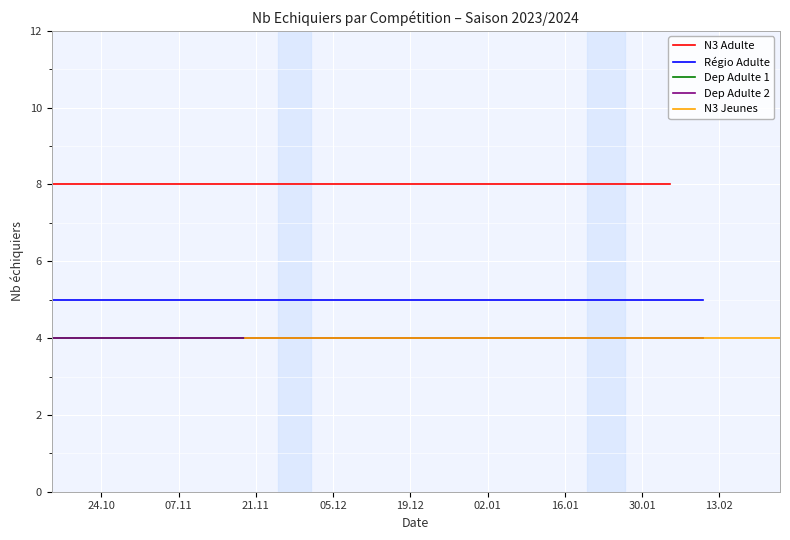

True or false: N3 Adulte and Dep Adulte 2 intersect in this chart.

False